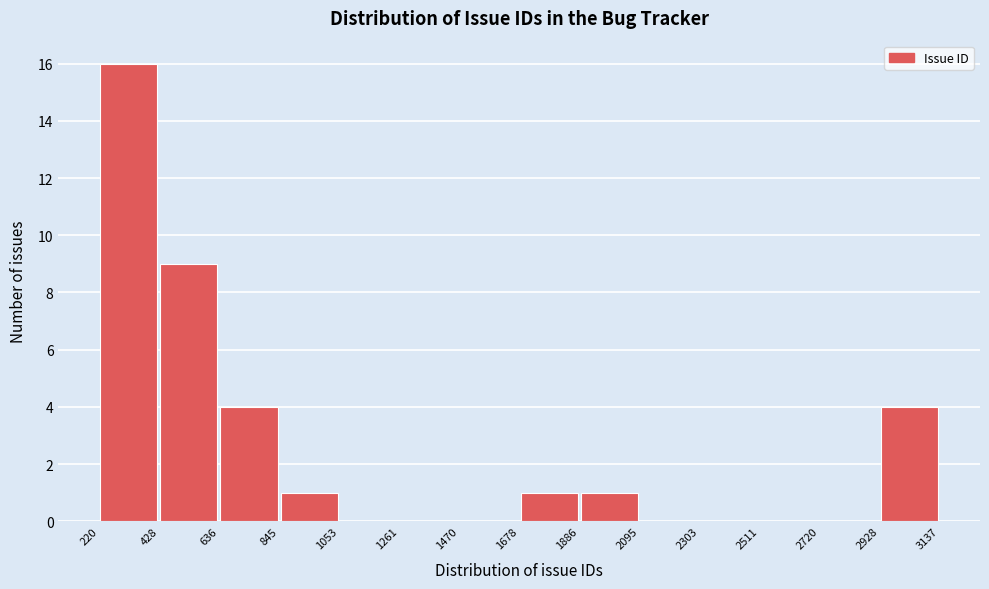

Reading left to right, list every bar in this chart as the range it spans on the x-axis followed by its height. The values are not printed on the chart, so give them approximately, as read against the axis.

220 to 428: 16
428 to 636: 9
636 to 845: 4
845 to 1053: 1
1053 to 1261: 0
1261 to 1470: 0
1470 to 1678: 0
1678 to 1886: 1
1886 to 2095: 1
2095 to 2303: 0
2303 to 2511: 0
2511 to 2720: 0
2720 to 2928: 0
2928 to 3137: 4